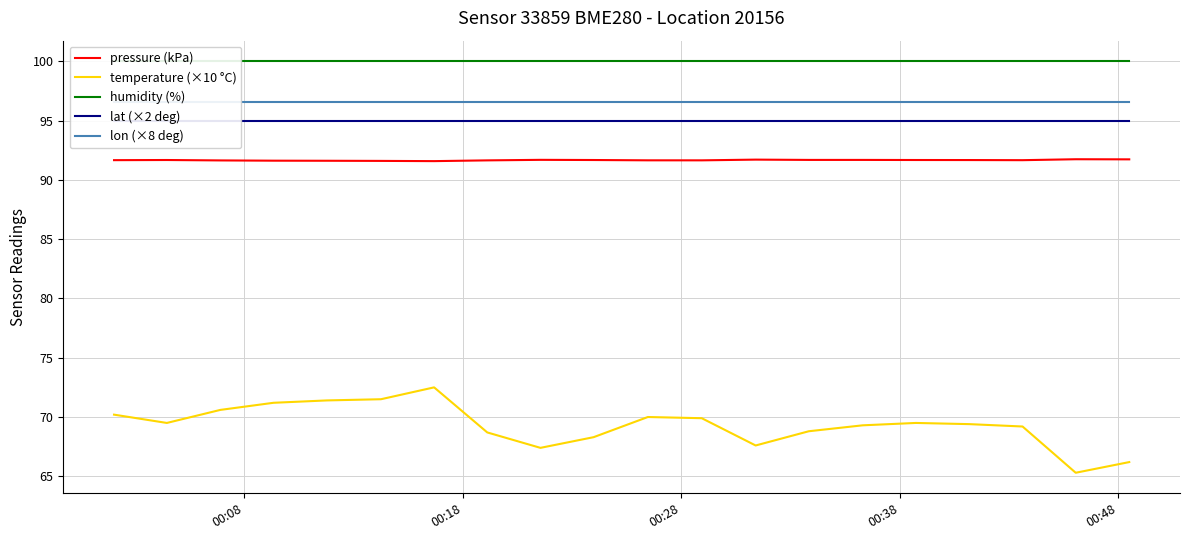

True or false: temperature (×10 °C) and pressure (kPa) cross at least once.

False